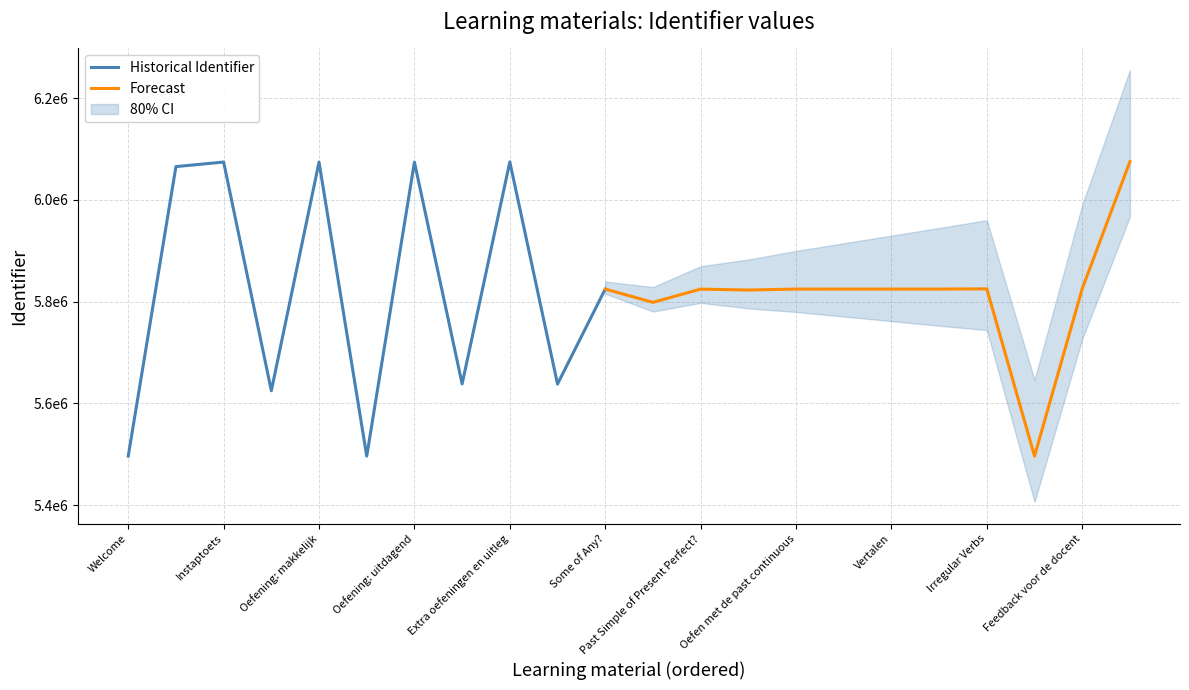

What is the difference between the Identifier_upper values at Instaptoets wat weet ik al? and Some & Any & Something & Anything?

13154